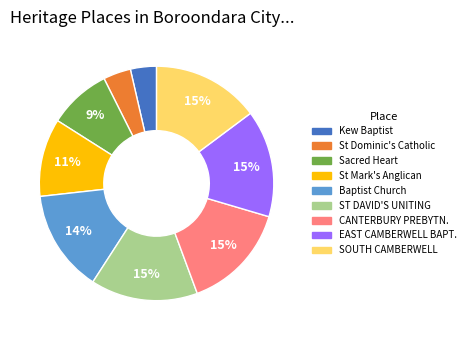

To the nearest percent, what is the average slice percentage?

11%